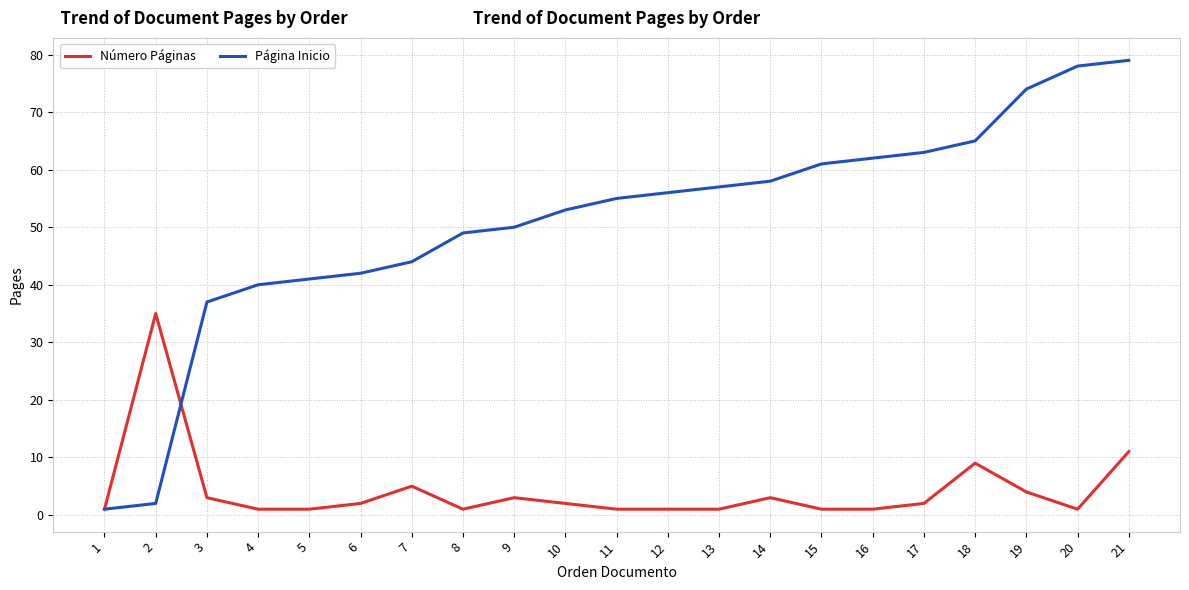

Which series has the largest total across all categories?

Página Inicio